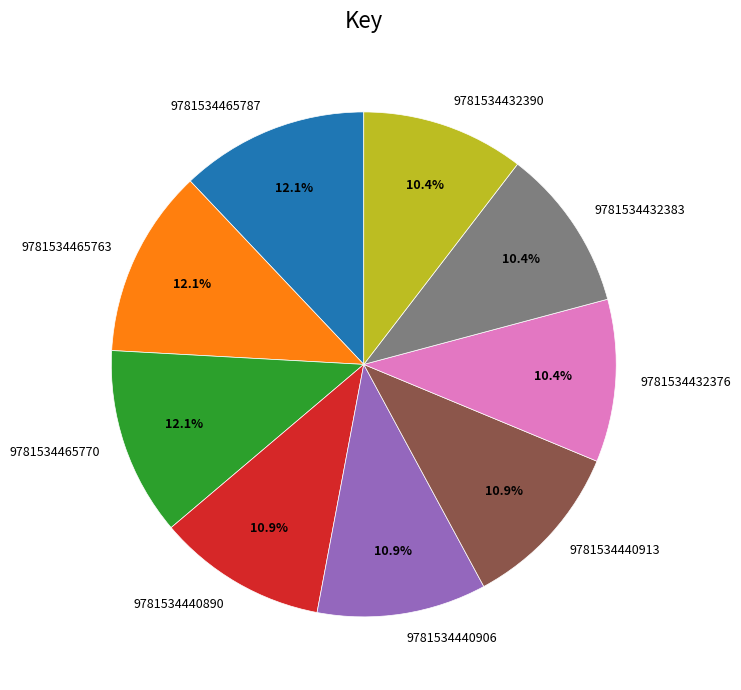

How many slices are in this pie chart?

9